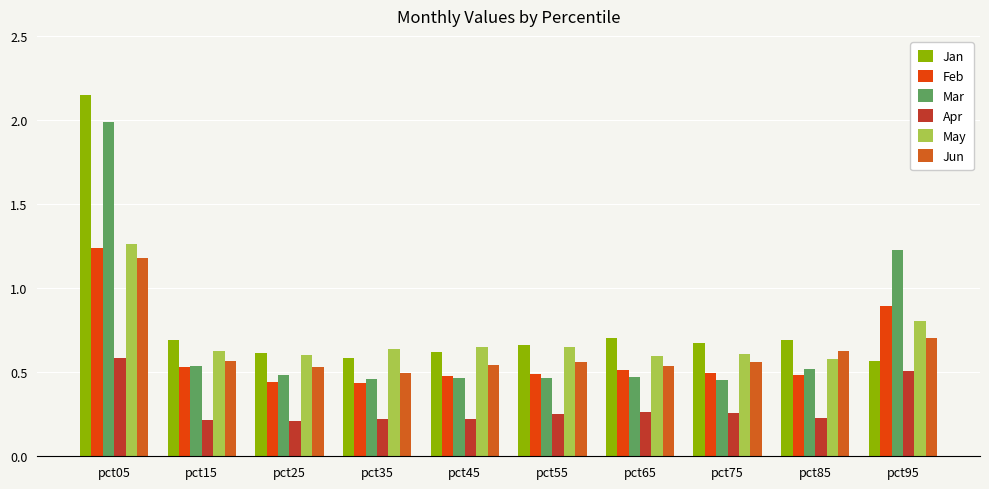

What is the total value across all series at pct05?

8.4